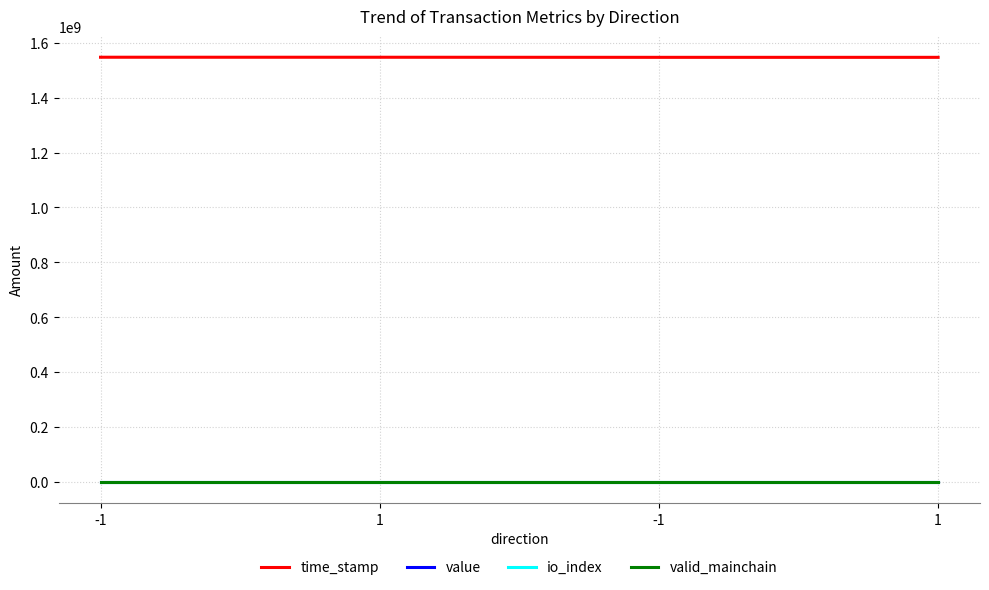

What are all the series names shown in the legend?

time_stamp, value, io_index, valid_mainchain